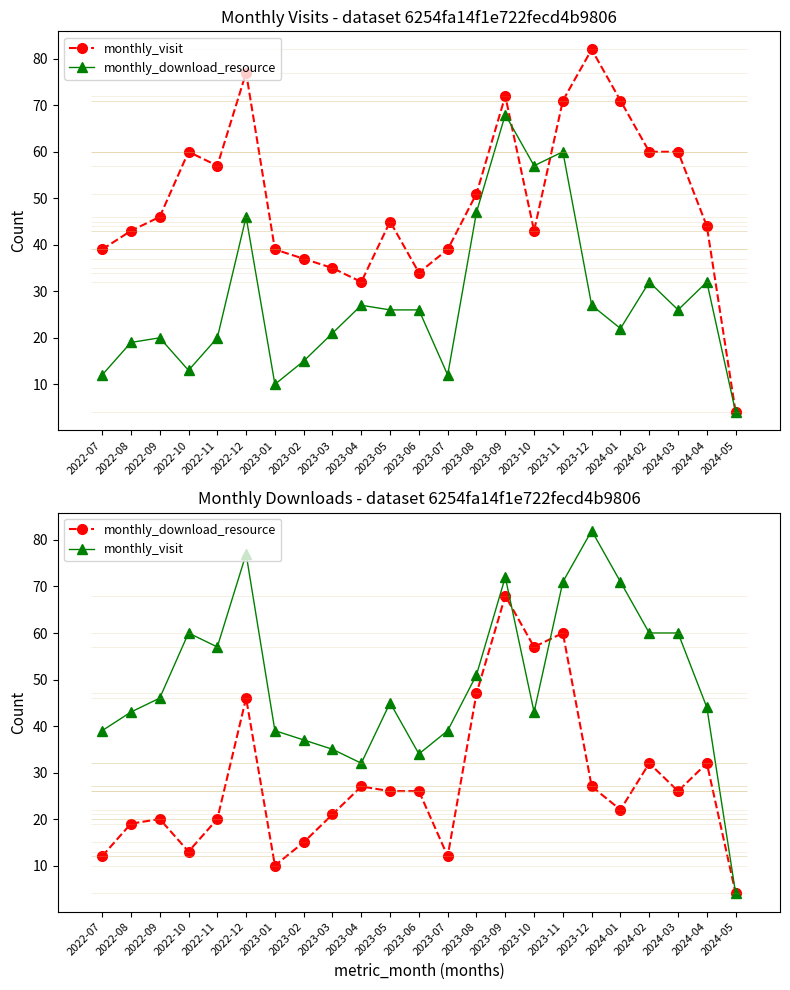

Reading left to right, list all the values displayed in this chart.

monthly_visit: 39	43	46	60	57	77	39	37	35	32	45	34	39	51	72	43	71	82	71	60	60	44	4
monthly_download_resource: 12	19	20	13	20	46	10	15	21	27	26	26	12	47	68	57	60	27	22	32	26	32	4